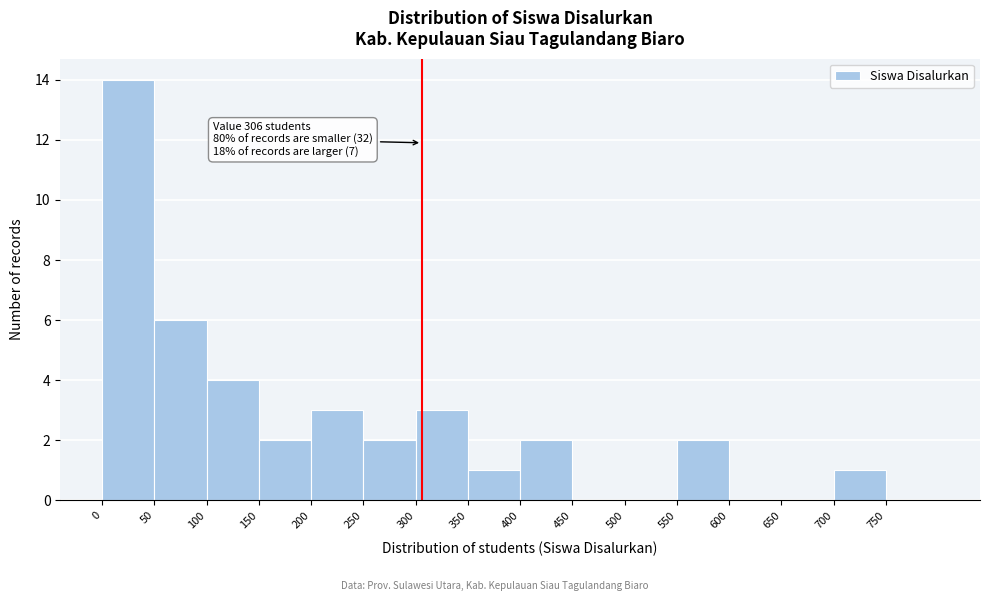

Over which range of the x-axis is the bar tallest?

0 to 50